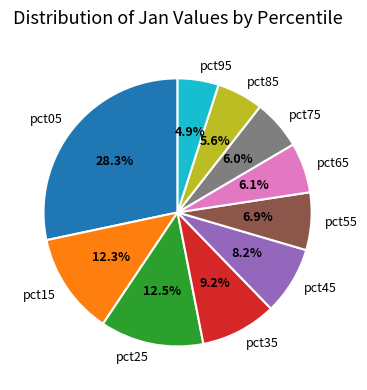

Combined, what portion of the pie is pct85 and pct25?

18.1%